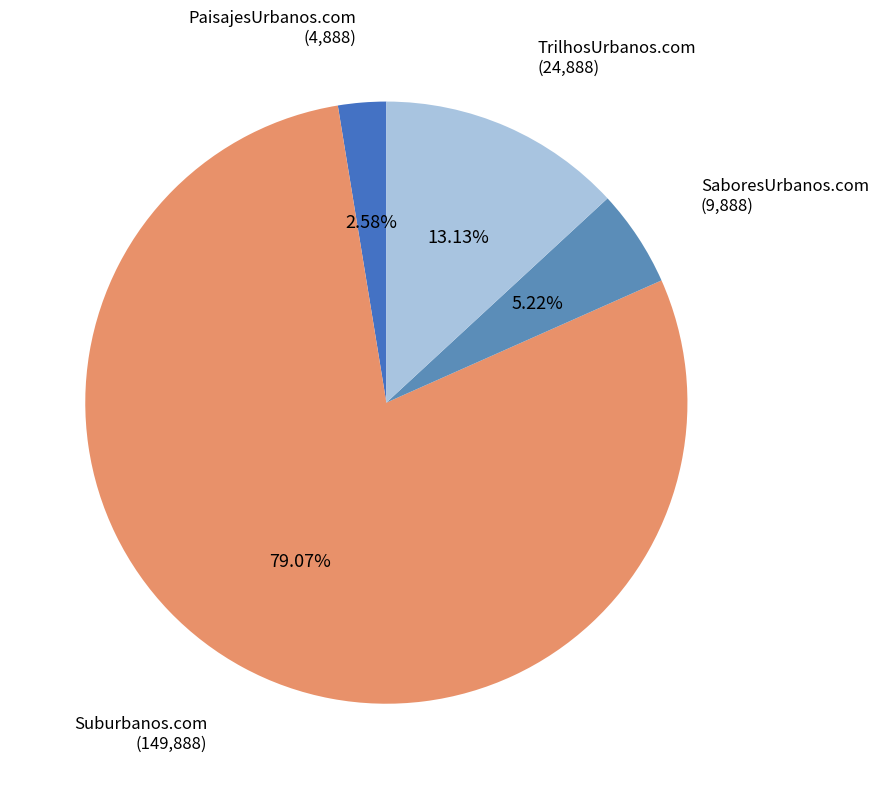

Which category has the biggest portion of the pie?

Suburbanos.com